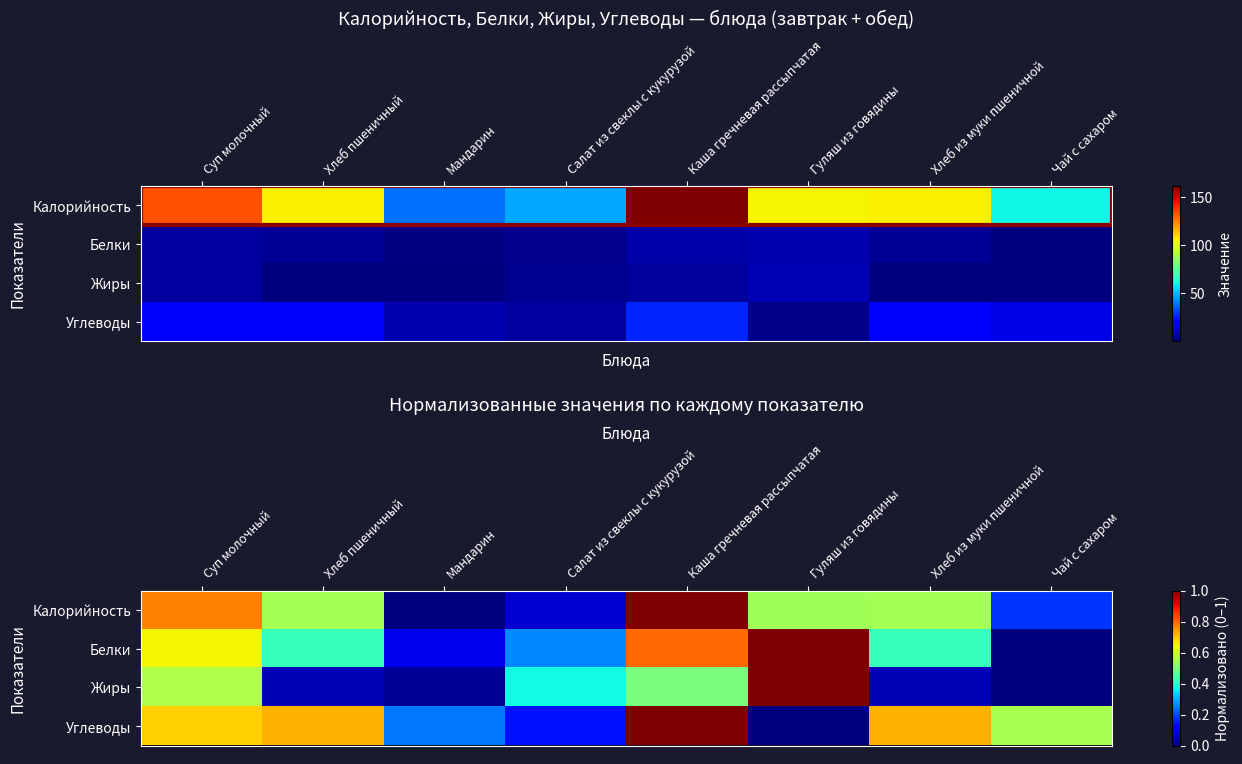

What is the average value of the Белки series?

0.5